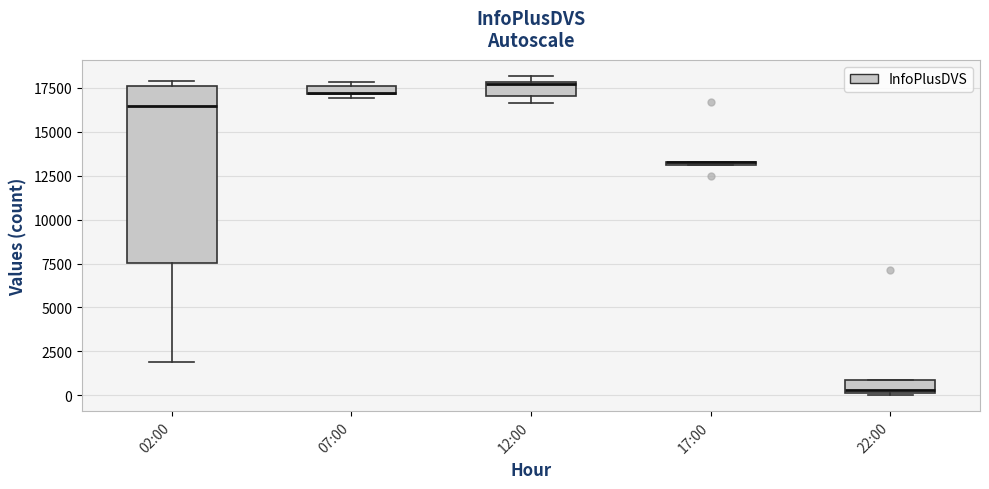

Where is the lower edge of the box for 07:00 on the y-axis? The values are not printed on the chart, so give them approximately, as read against the axis.

17000